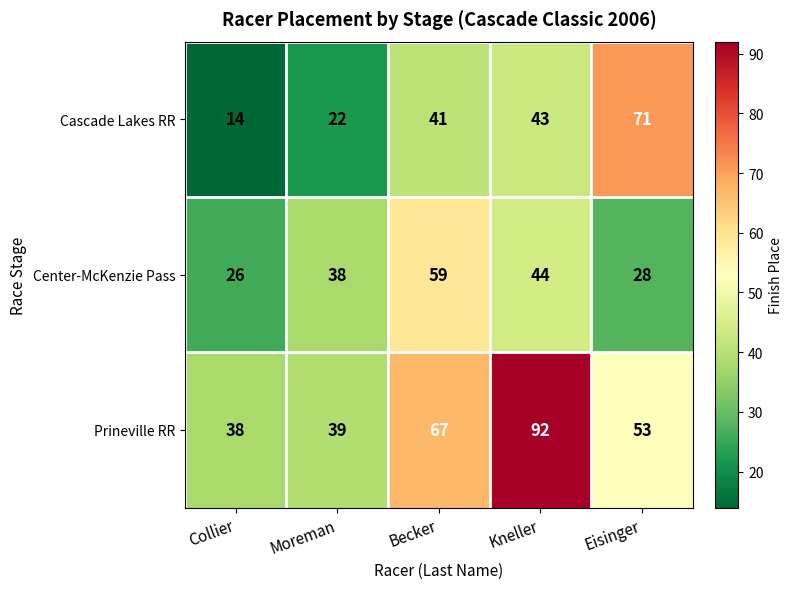

Rank the series at Kneller from highest to lowest value.

Prineville RR, Center-McKenzie Pass, Cascade Lakes RR